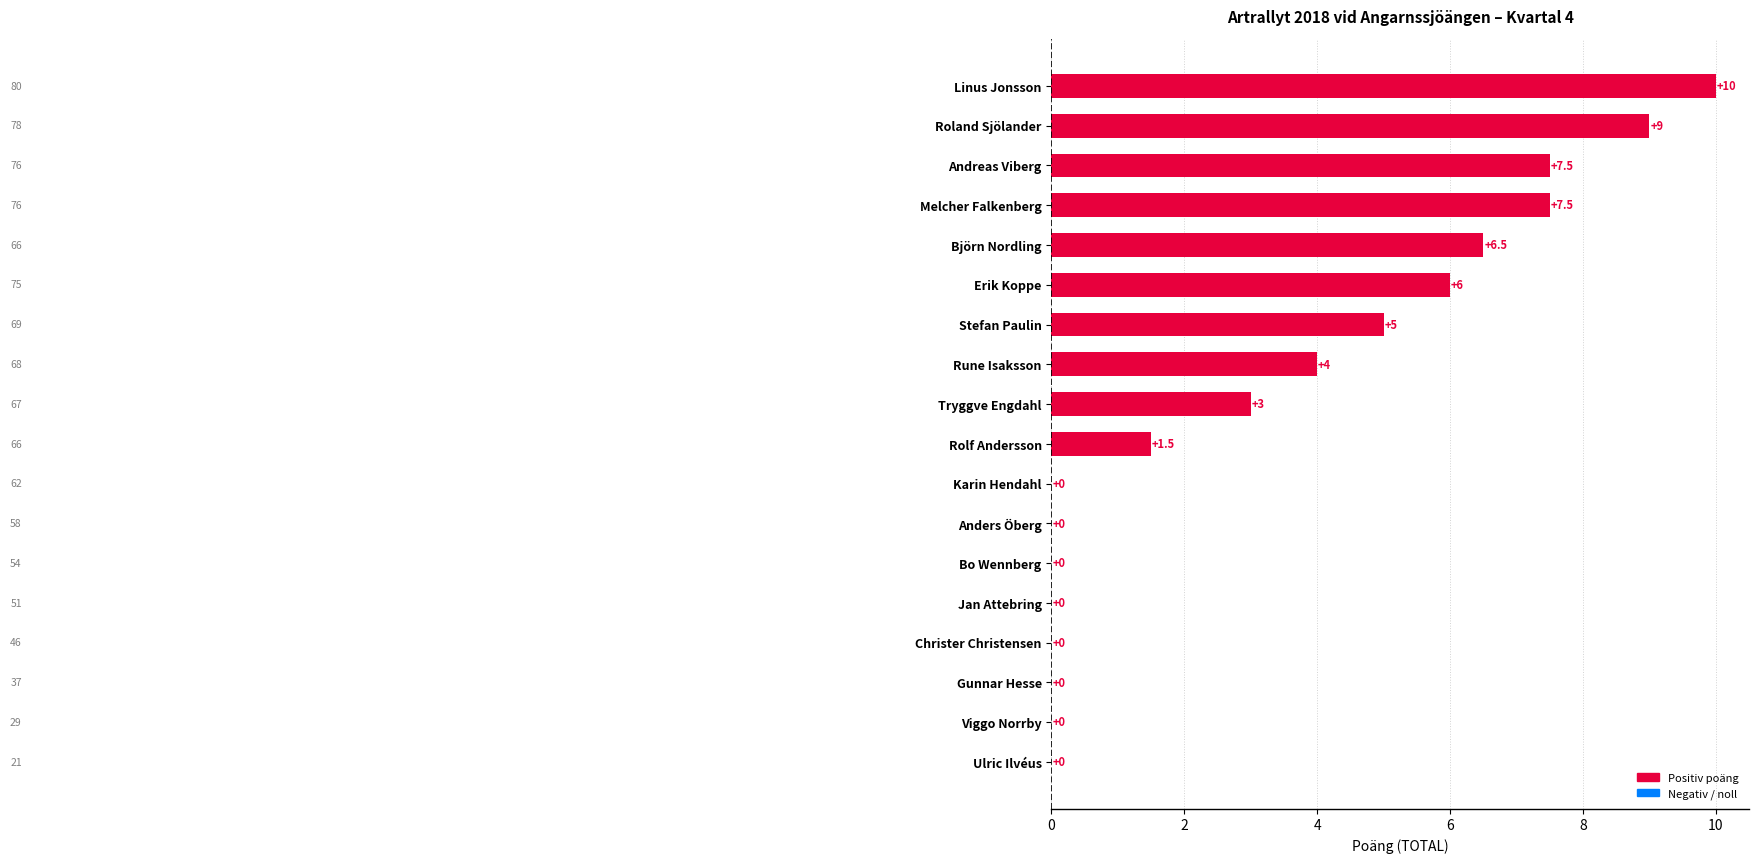

The chart shows a value of 0.0 at Karin Hendahl. True or false?

True